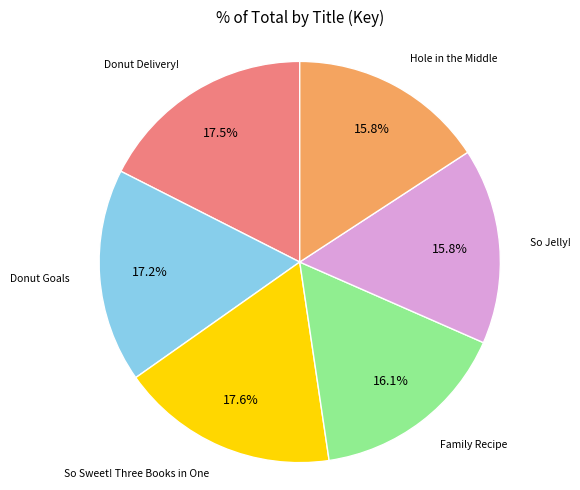

To the nearest percent, what is the average slice percentage?

17%